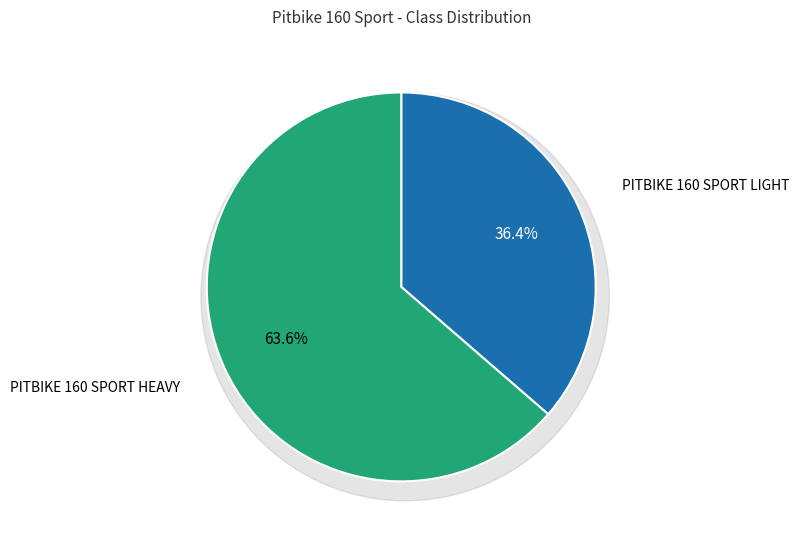

How many slices are in this pie chart?

2